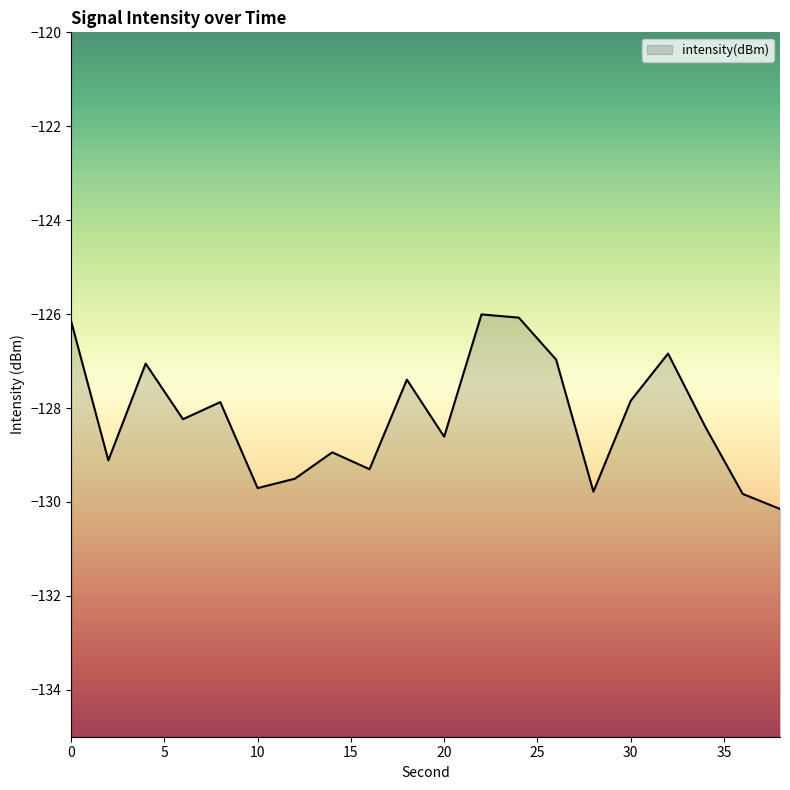

What is the smallest value displayed?

-130.1